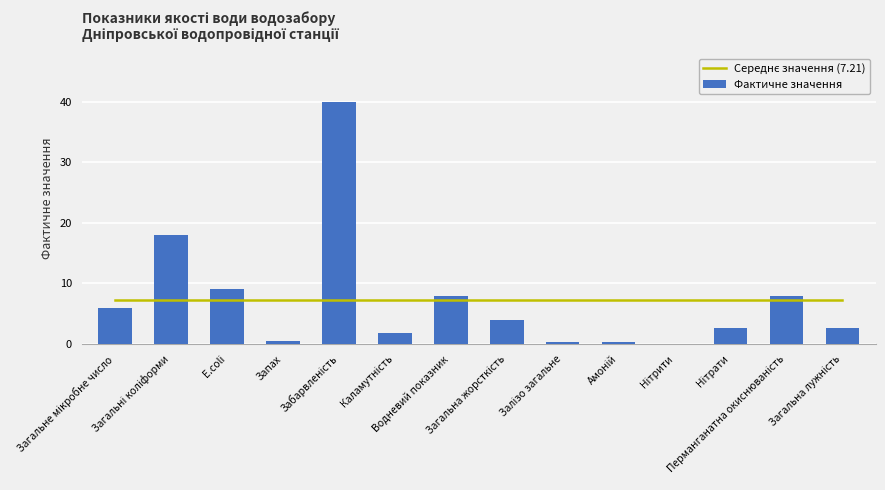

What is the total value across all series at Загальна жорсткість?

11.1